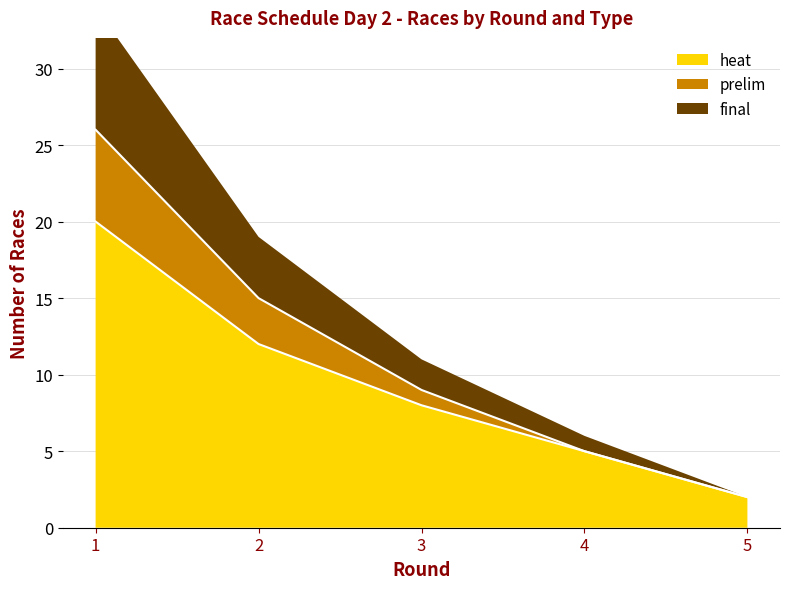

Rank the categories by heat value from lowest to highest.

5, 4, 3, 2, 1